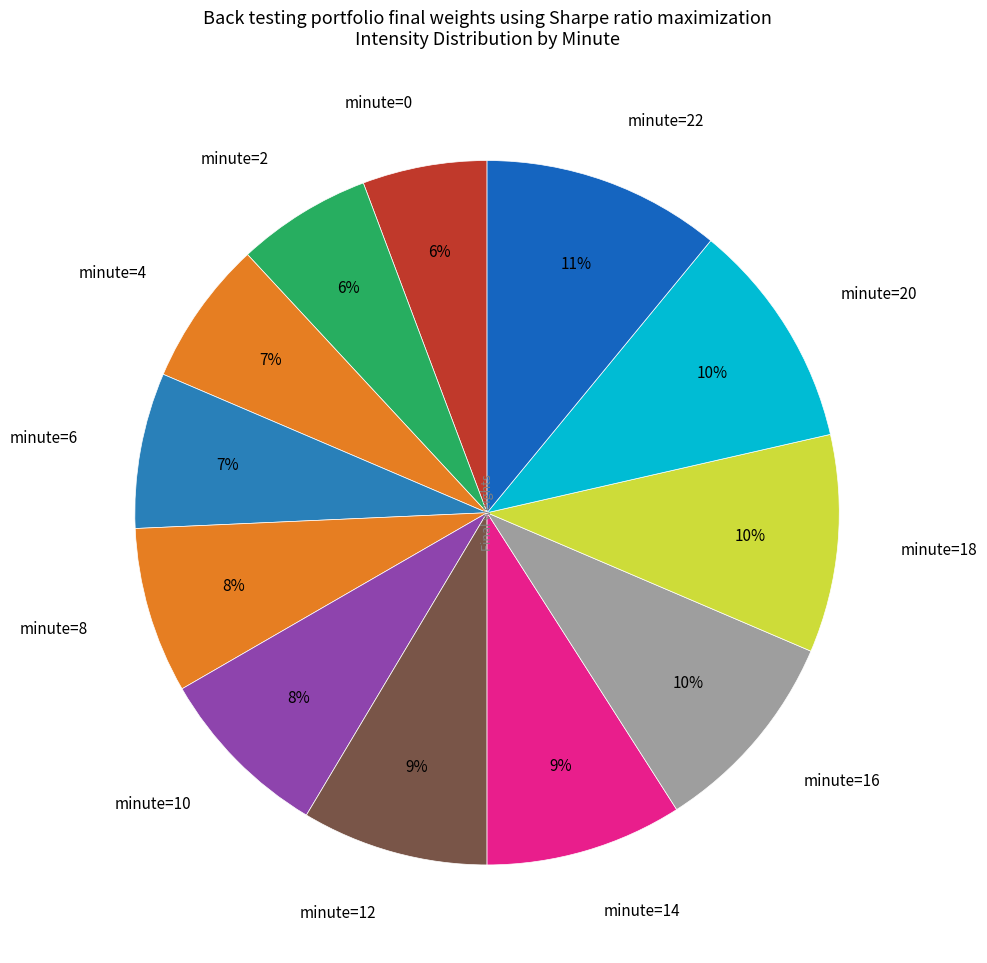

To the nearest percent, what percentage of the pie is minute=4?

7%